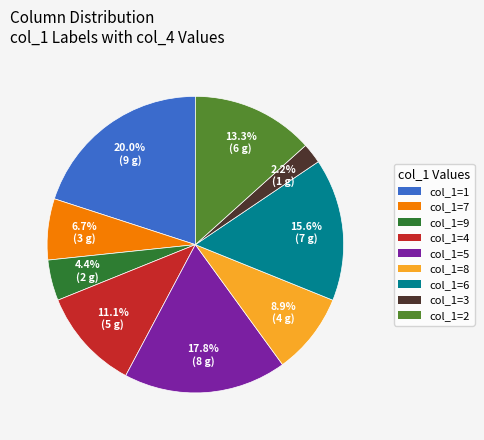

Is there a majority slice in this chart?

No